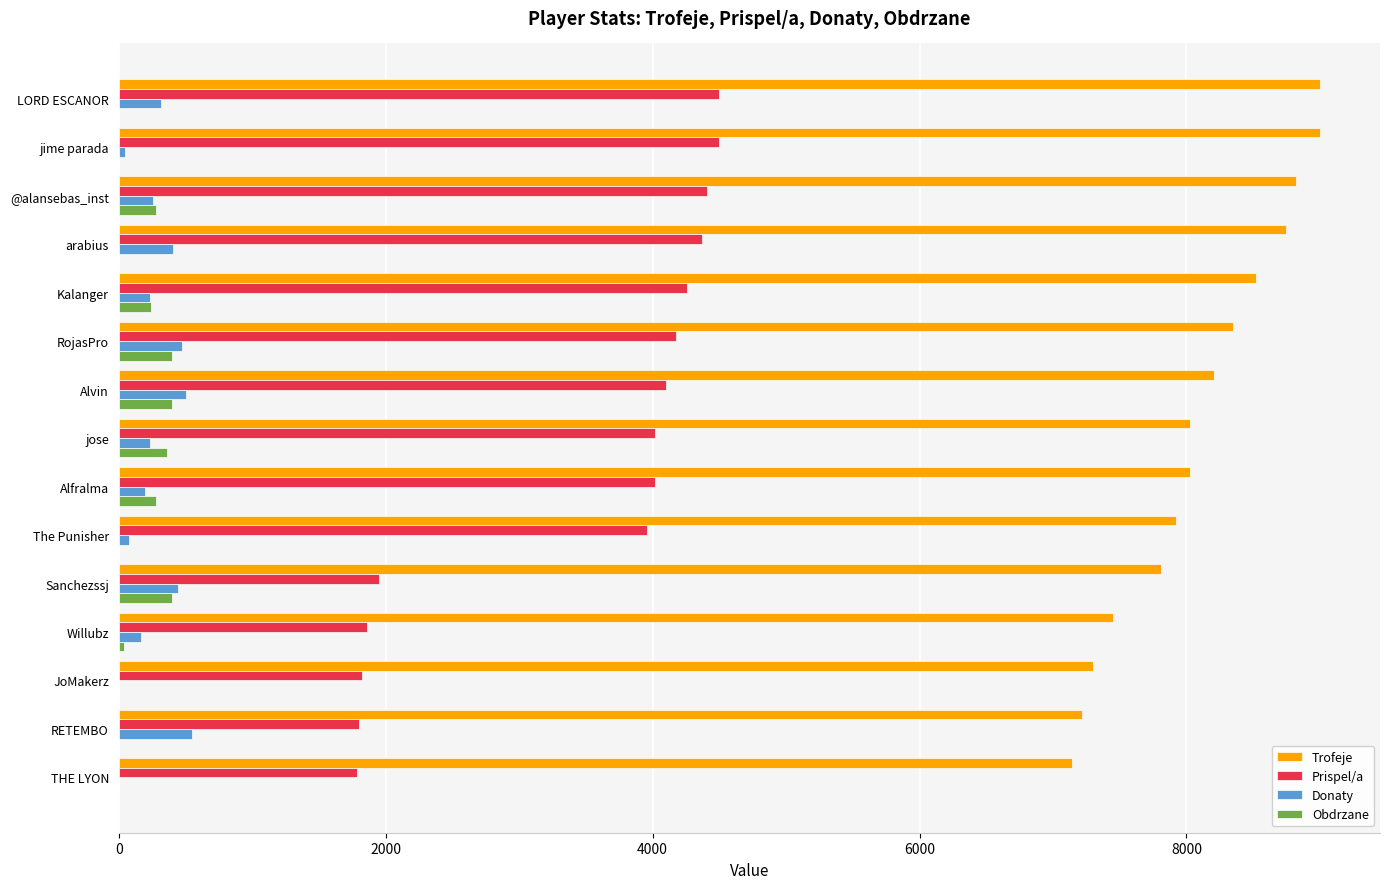

What is the sum of the Donaty values at Alvin and RojasPro?

977